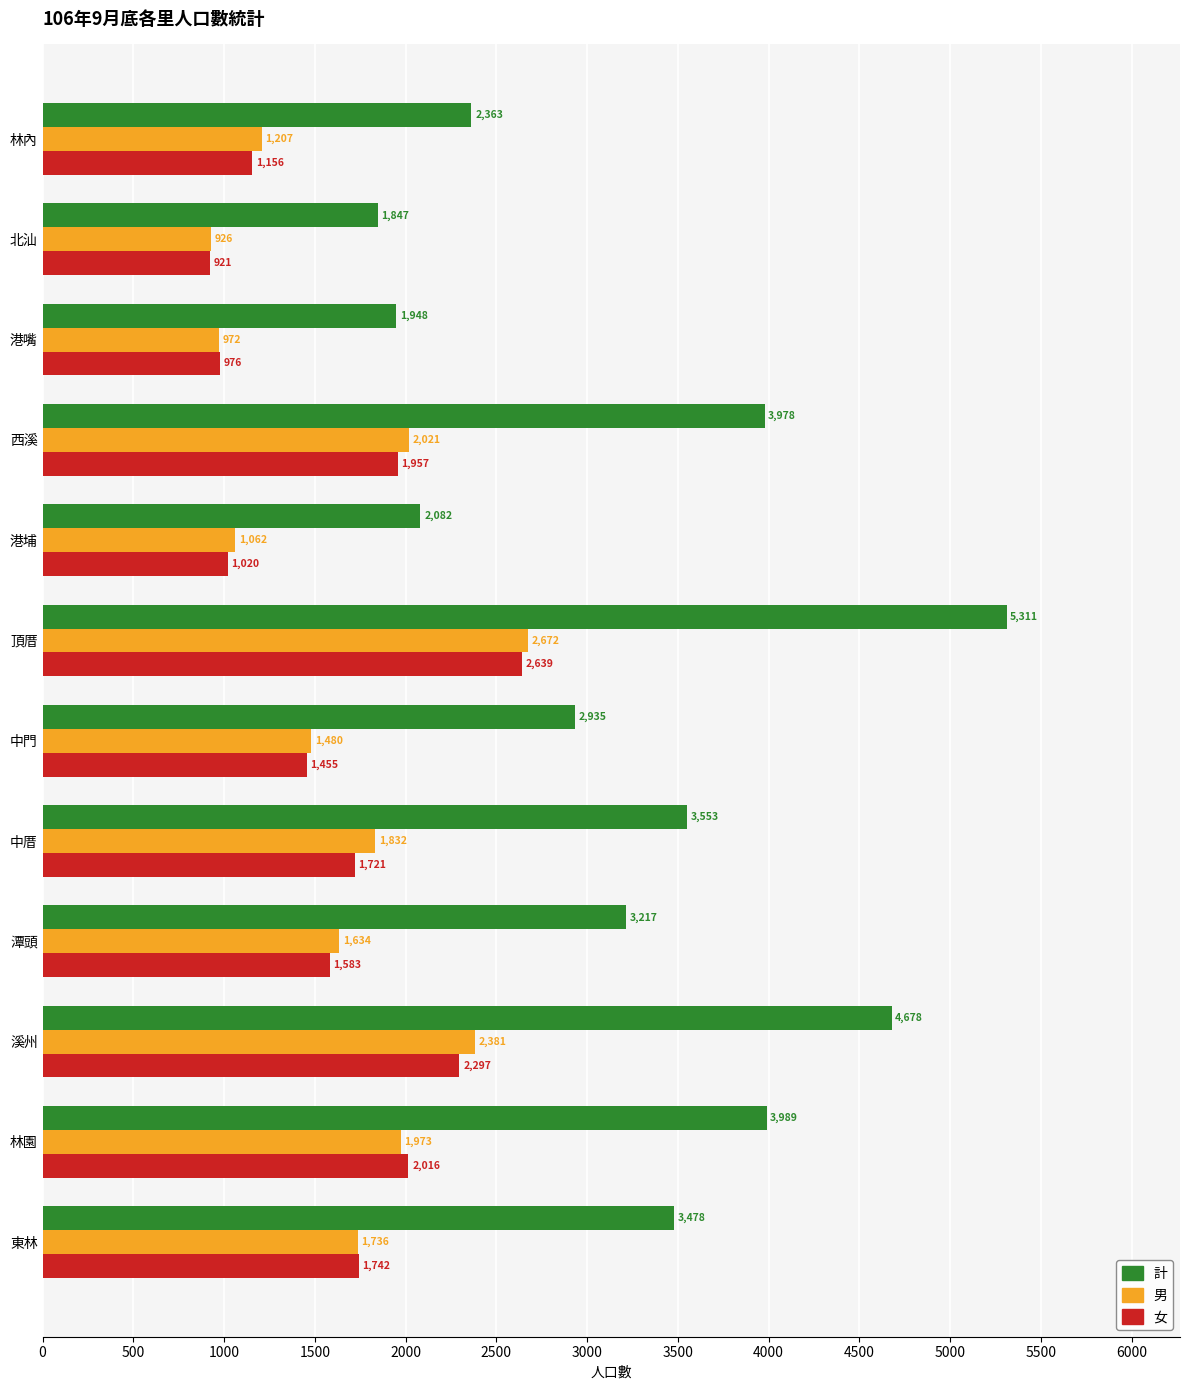

What is the average value of the 女 series?

1624